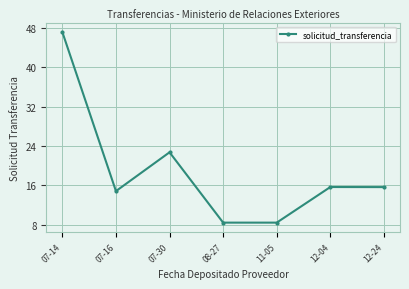

Which has a higher value, 07-16 or 07-14?

07-14